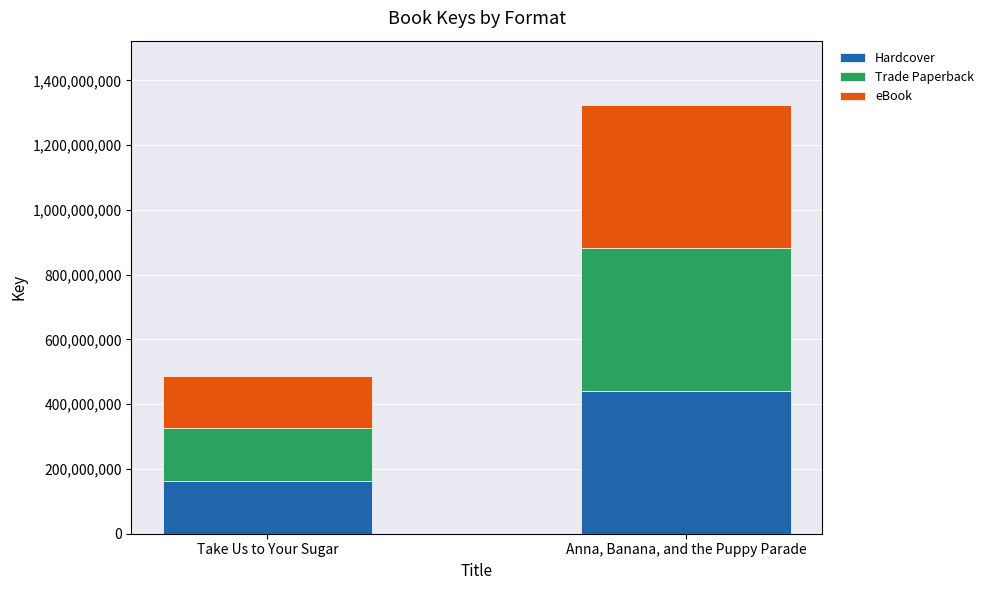

At which label does Hardcover reach its minimum?

Take Us to Your Sugar